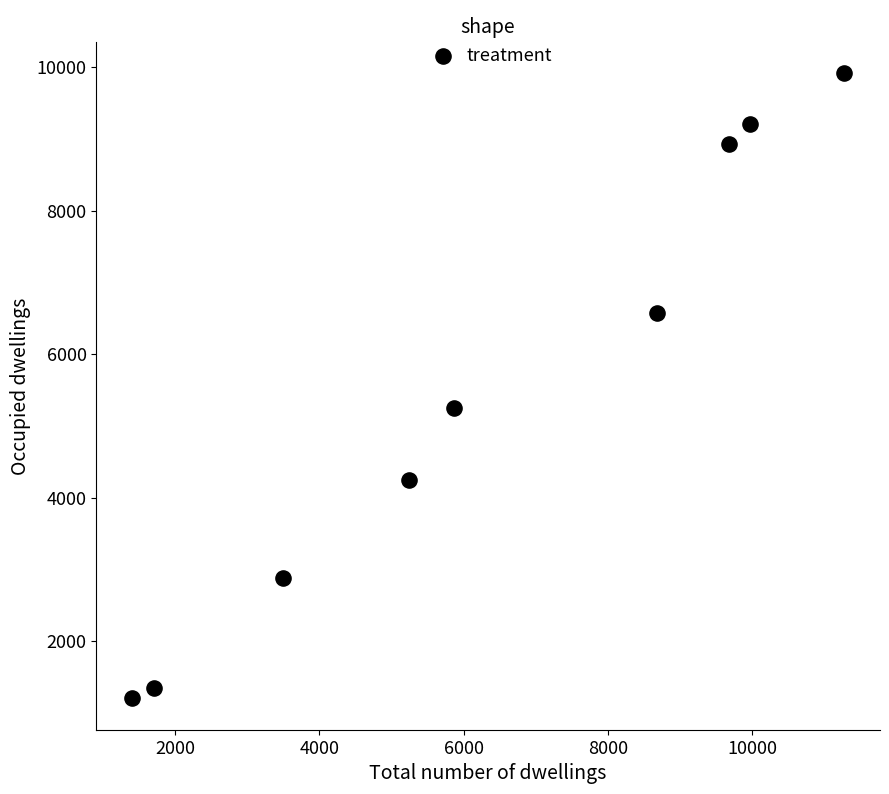

What Y value in the scatter plot is closest to 5557?

5248